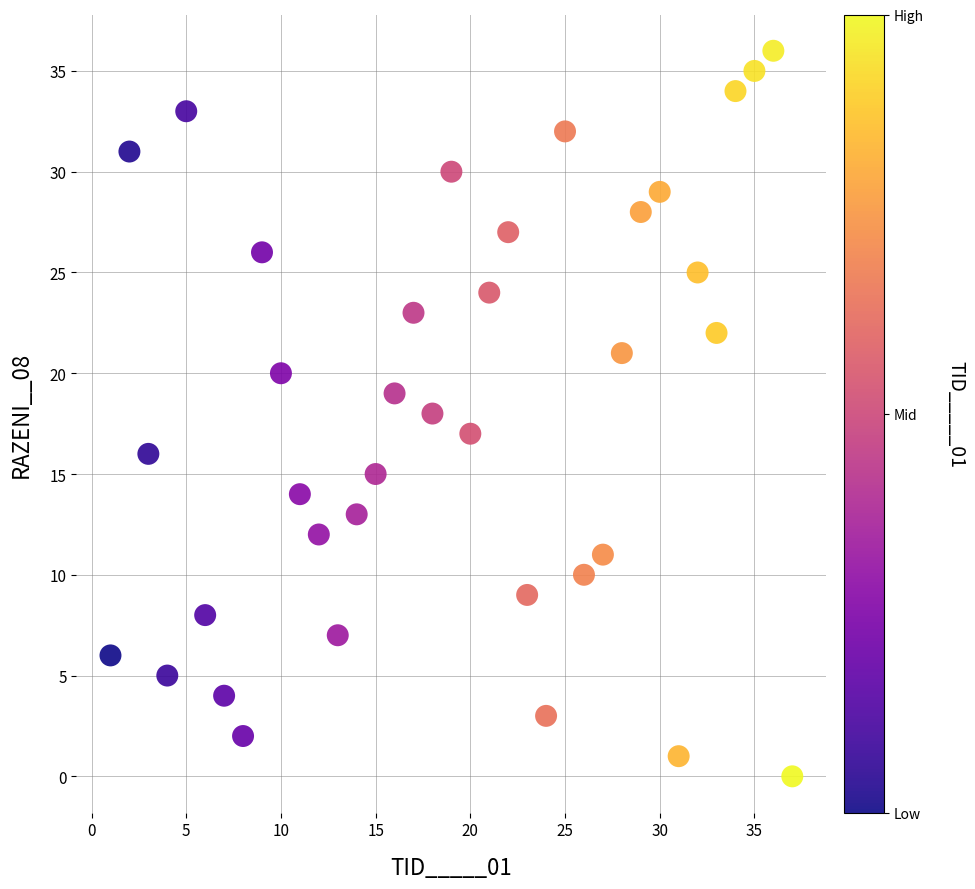

What is the range of Y values (max minus min)?

36